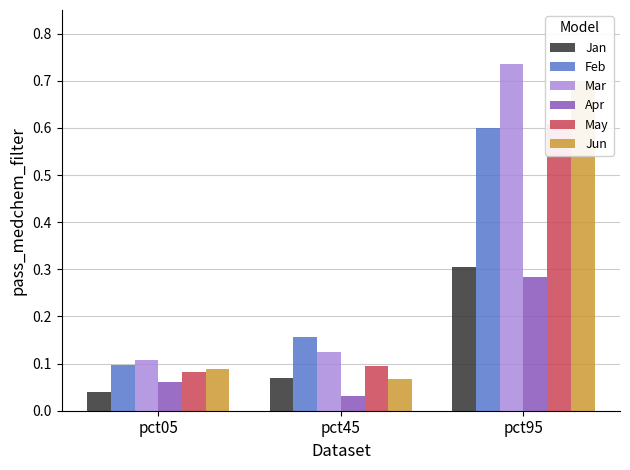

Reading left to right, extract all data points from this chart.

Jan: 0.0	0.1	0.3
Feb: 0.1	0.2	0.6
Mar: 0.1	0.1	0.7
Apr: 0.1	0.0	0.3
May: 0.1	0.1	0.6
Jun: 0.1	0.1	0.7